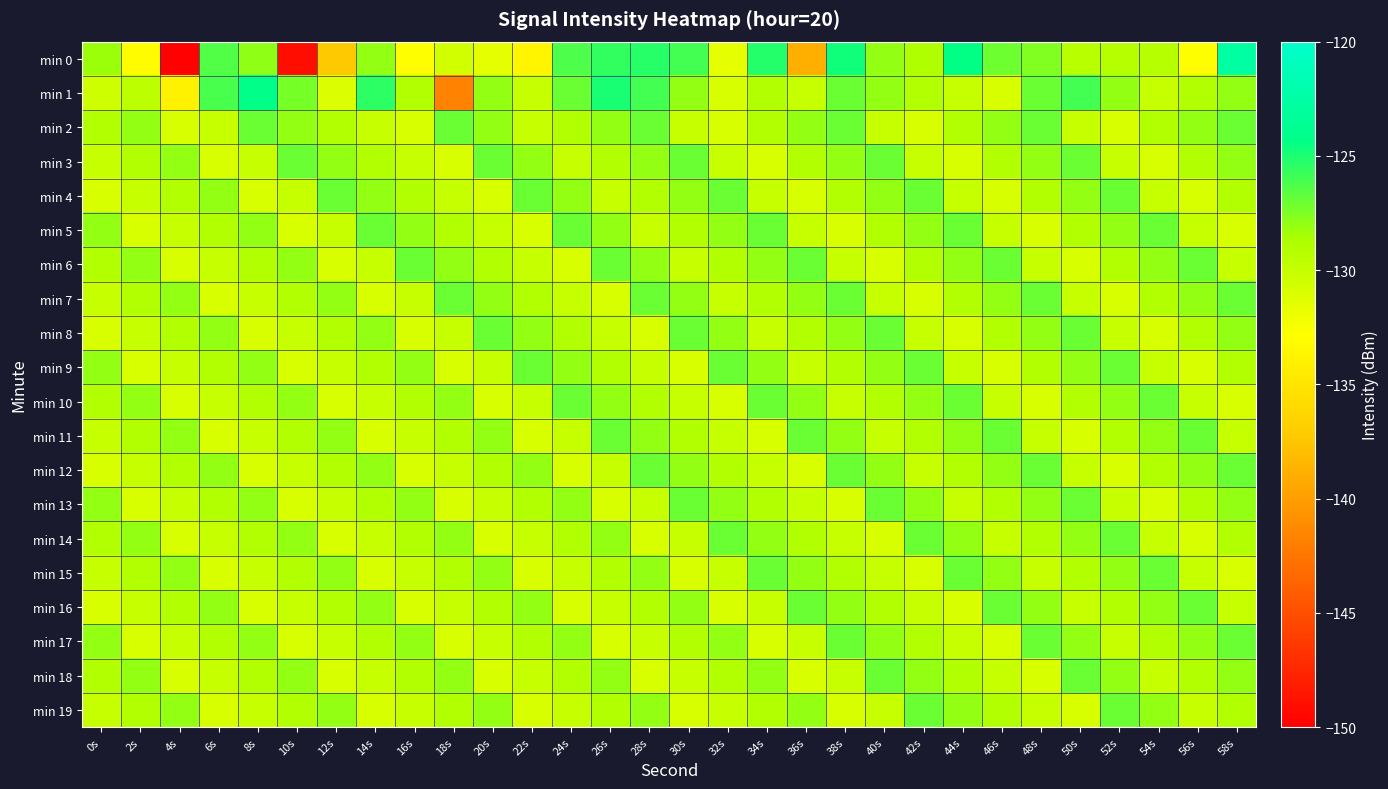

Count the number of categories in the chart.

30